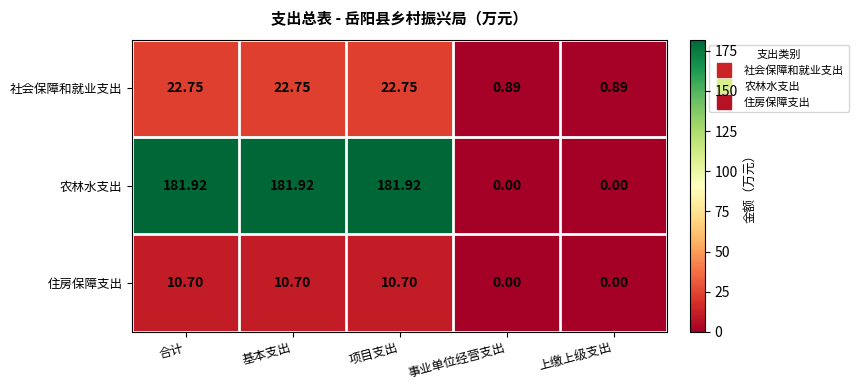

Which series changed the most between 基本支出 and 事业单位经营支出?

农林水支出